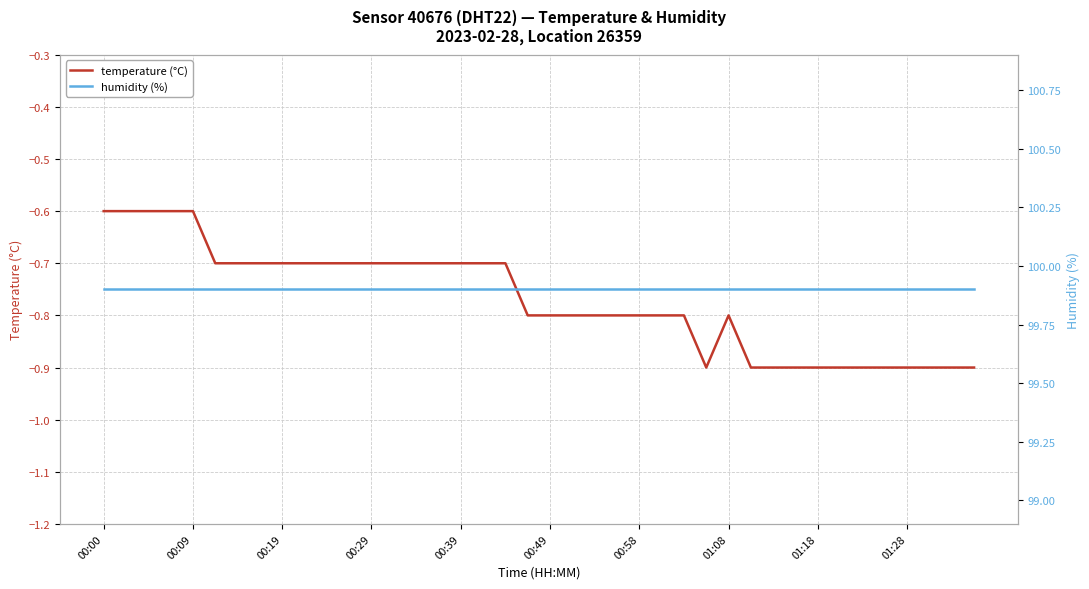

What is the lowest value of the temperature (°C) series?

-0.9